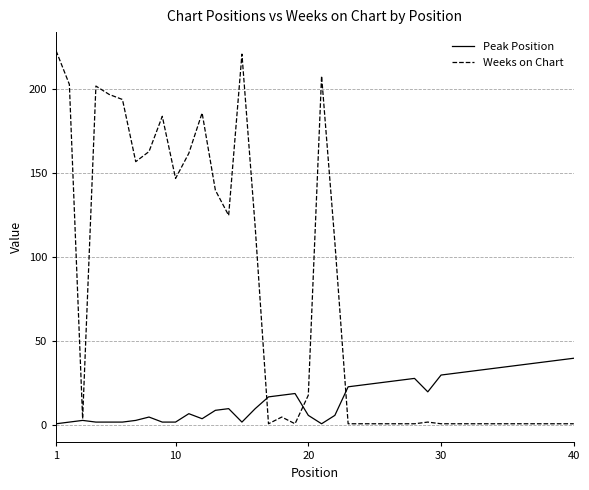

What is the average value of the Weeks on Chart series?

75